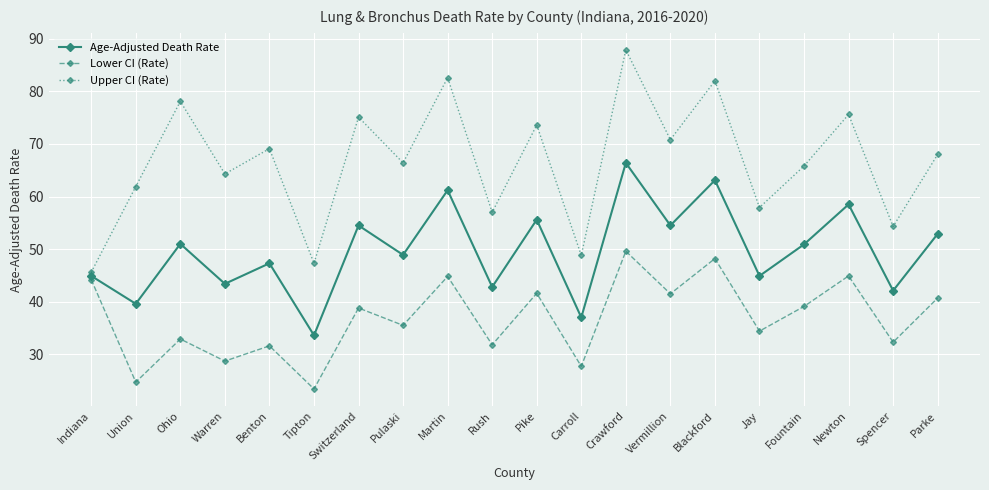

Read the Lower CI (Rate) value at Blackford.

48.2